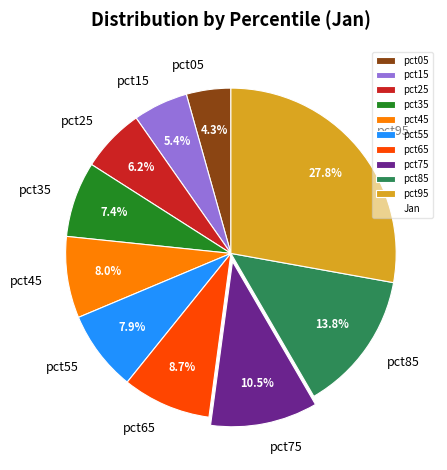

To the nearest percent, what percentage of the pie is pct35?

7%